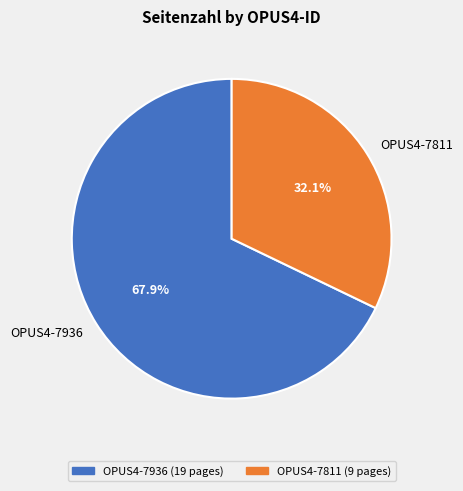

Which category accounts for the majority?

OPUS4-7936